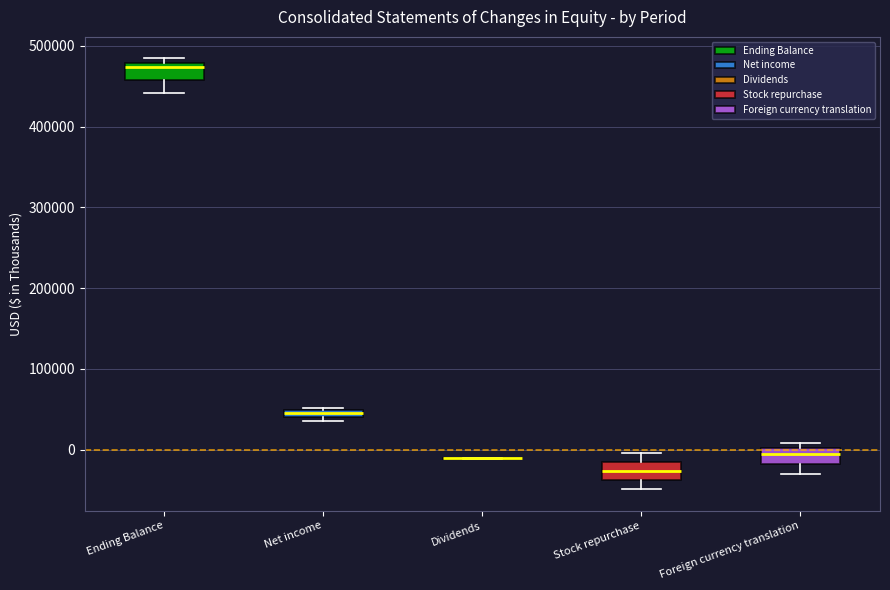

Where is the upper edge of the box for Net income on the y-axis? The values are not printed on the chart, so give them approximately, as read against the axis.

50000